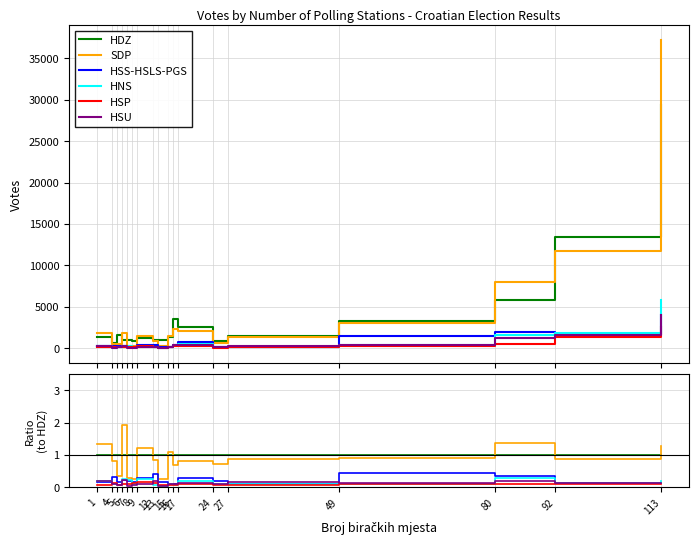

What is the approximate value of SDP at 13?

0.2